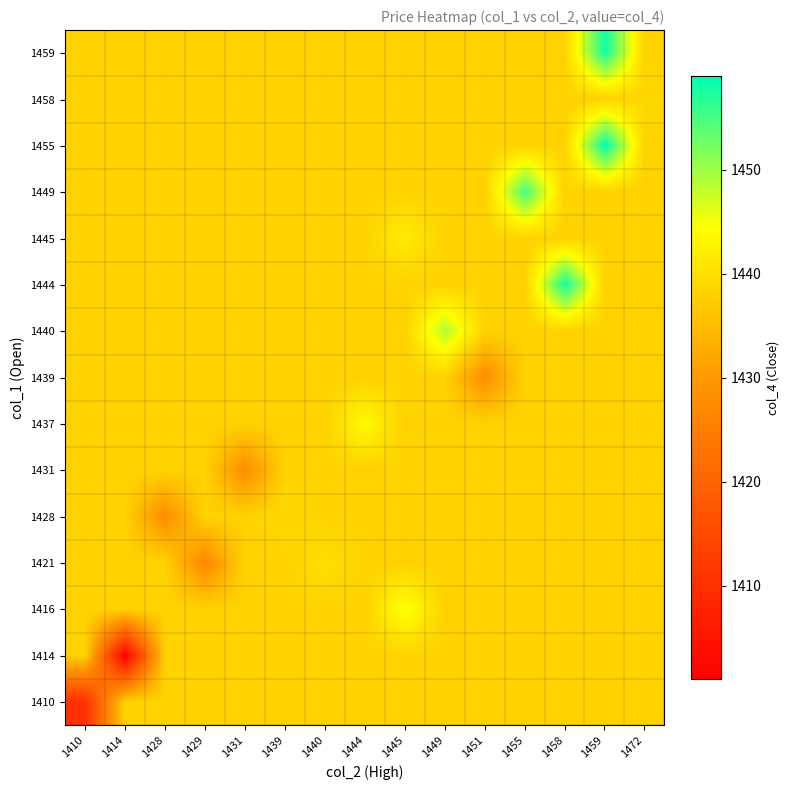

List the series in order of their peak value, lowest first.

1410, 1414, 1431, 1439, 1428, 1458, 1421, 1445, 1437, 1416, 1440, 1449, 1444, 1459, 1455